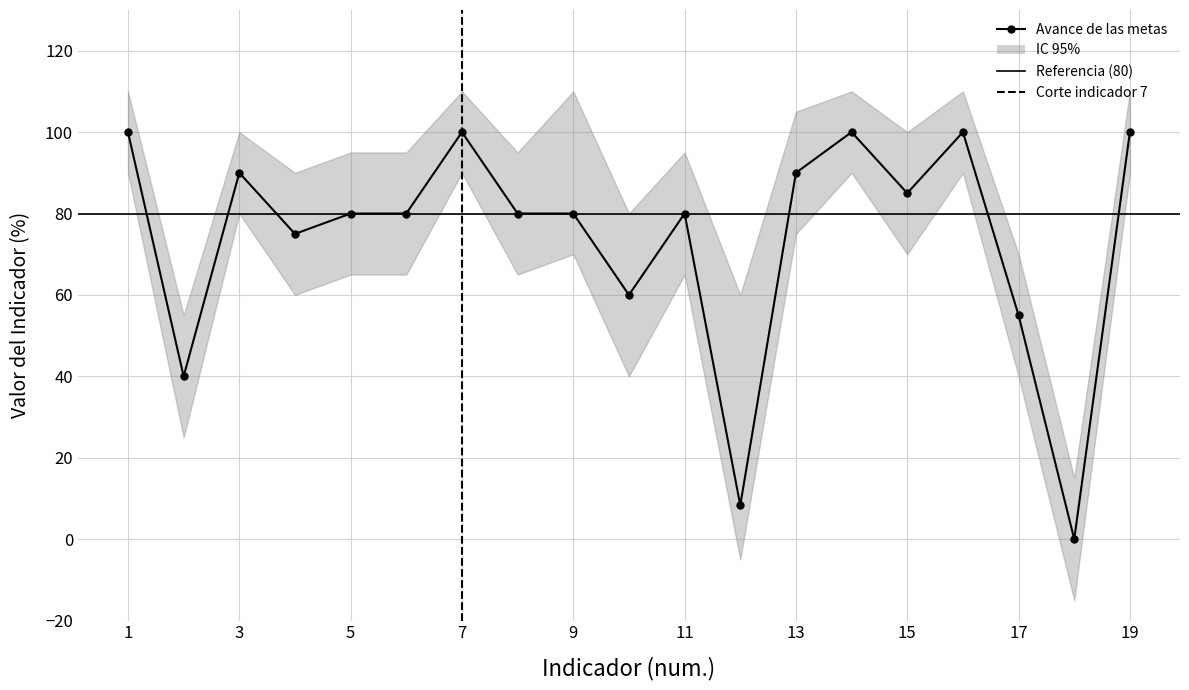

What is the sum of the Avance de las metas values at 12 and 6?

88.3